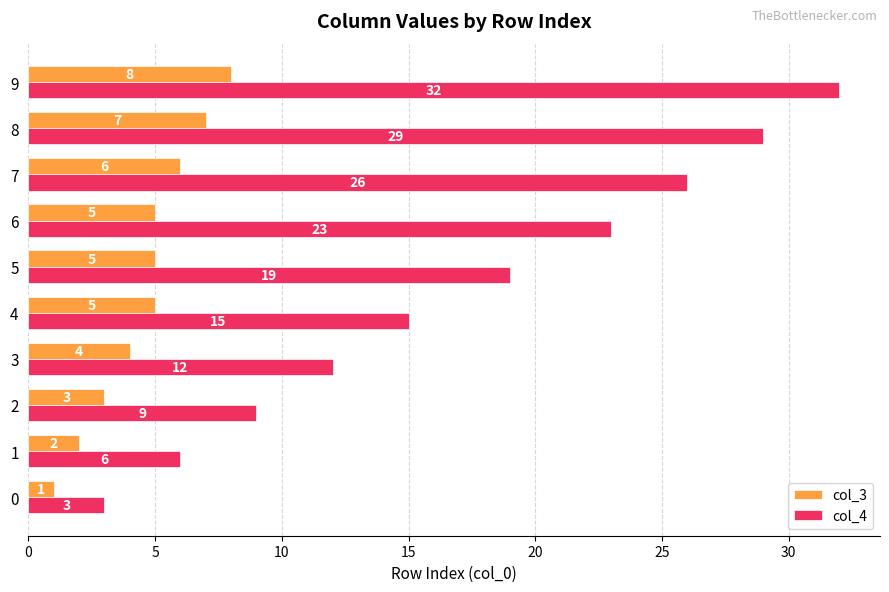

How many series are shown in this chart?

2